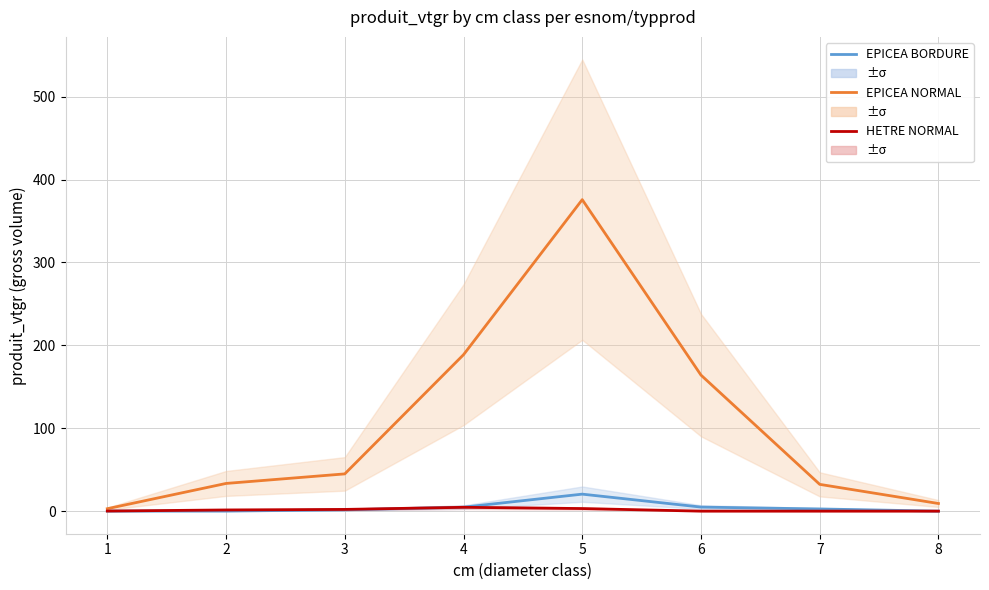

The value of EPICEA NORMAL at 3 is 44.9. True or false?

True